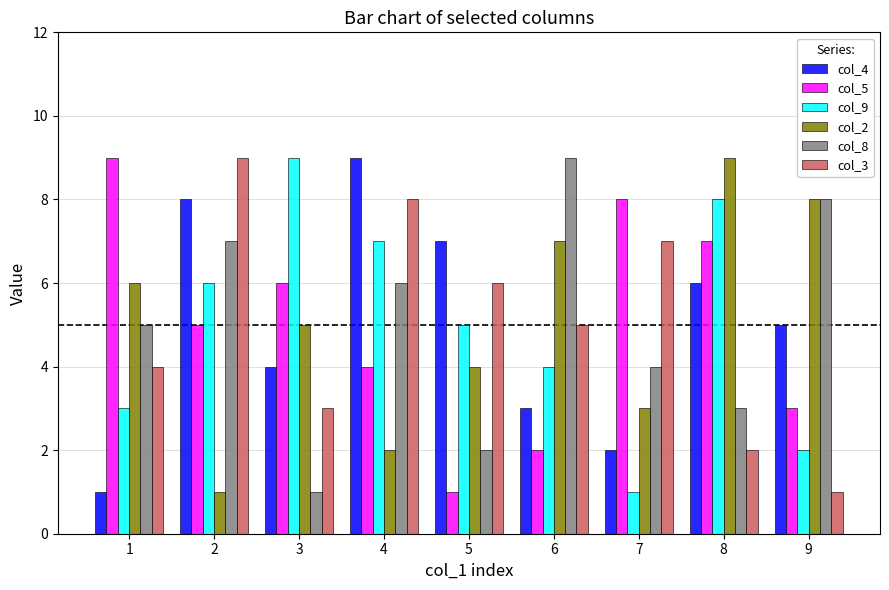

Is the value of col_8 at 3 greater than the value of col_2 at 7?

No